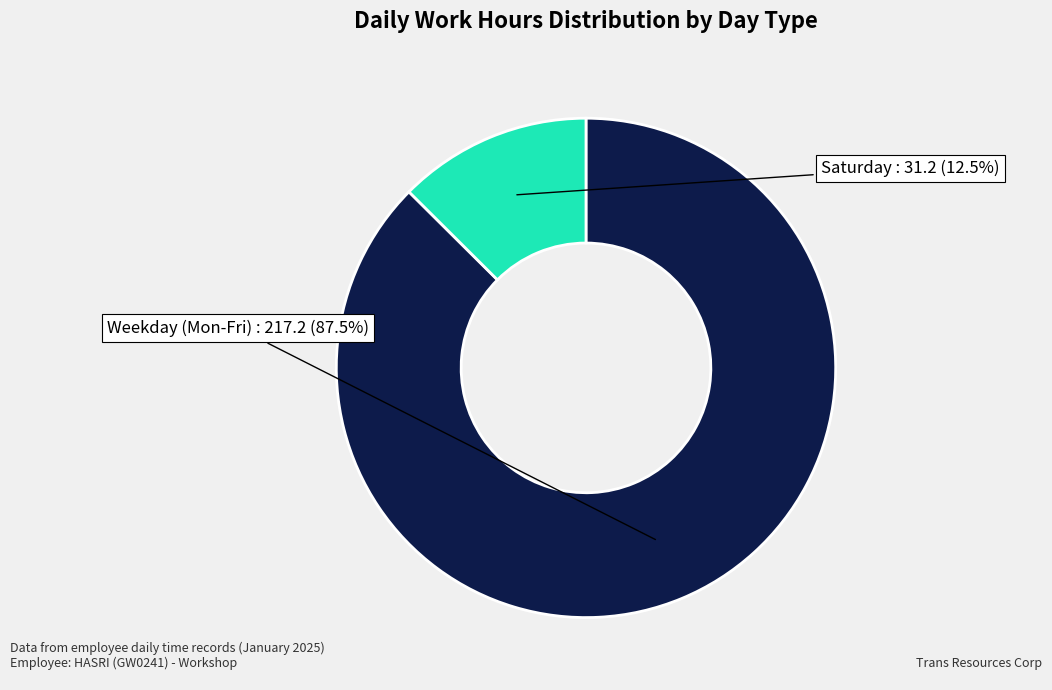

To the nearest percent, what is the average slice percentage?

50%